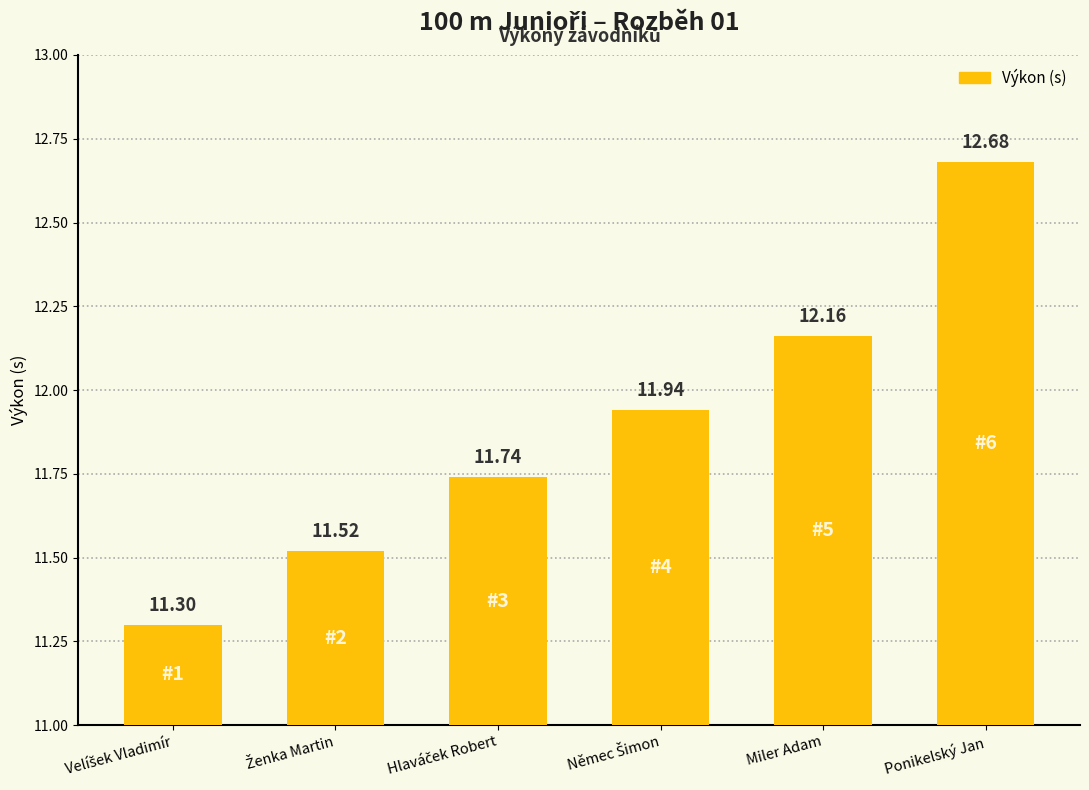

What is the minimum value shown in the chart?

11.3